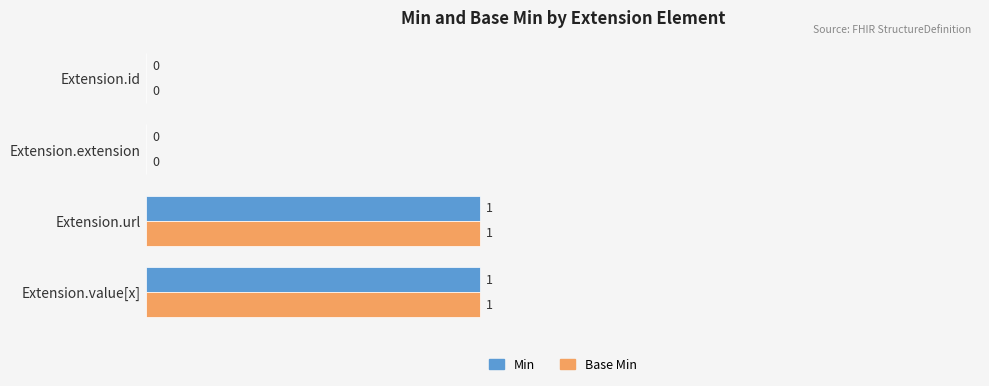

True or false: Min has a value of 0 at Extension.url.

False